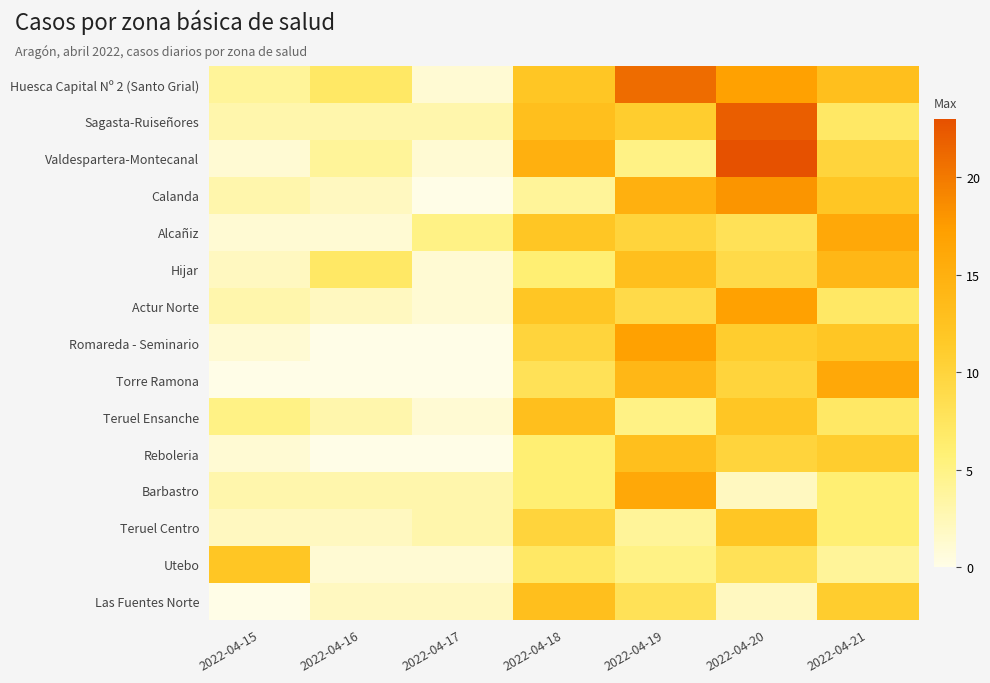

Reading right to left, list all the values displayed in this chart.

Huesca Capital Nº 2 (Santo Grial): 2022-04-21=13	2022-04-20=17	2022-04-19=21	2022-04-18=12	2022-04-17=1	2022-04-16=7	2022-04-15=4
Sagasta-Ruiseñores: 2022-04-21=7	2022-04-20=22	2022-04-19=11	2022-04-18=13	2022-04-17=3	2022-04-16=3	2022-04-15=3
Valdespartera-Montecanal: 2022-04-21=10	2022-04-20=23	2022-04-19=5	2022-04-18=15	2022-04-17=1	2022-04-16=4	2022-04-15=1
Calanda: 2022-04-21=12	2022-04-20=18	2022-04-19=15	2022-04-18=4	2022-04-17=0	2022-04-16=2	2022-04-15=3
Alcañiz: 2022-04-21=16	2022-04-20=8	2022-04-19=10	2022-04-18=12	2022-04-17=5	2022-04-16=1	2022-04-15=1
Hijar: 2022-04-21=14	2022-04-20=9	2022-04-19=13	2022-04-18=6	2022-04-17=1	2022-04-16=7	2022-04-15=2
Actur Norte: 2022-04-21=7	2022-04-20=17	2022-04-19=9	2022-04-18=12	2022-04-17=1	2022-04-16=2	2022-04-15=3
Romareda - Seminario: 2022-04-21=12	2022-04-20=11	2022-04-19=17	2022-04-18=10	2022-04-17=0	2022-04-16=0	2022-04-15=1
Torre Ramona: 2022-04-21=16	2022-04-20=10	2022-04-19=14	2022-04-18=8	2022-04-17=0	2022-04-16=0	2022-04-15=0
Teruel Ensanche: 2022-04-21=7	2022-04-20=12	2022-04-19=5	2022-04-18=13	2022-04-17=1	2022-04-16=3	2022-04-15=5
Reboleria: 2022-04-21=11	2022-04-20=10	2022-04-19=13	2022-04-18=6	2022-04-17=0	2022-04-16=0	2022-04-15=1
Barbastro: 2022-04-21=6	2022-04-20=2	2022-04-19=16	2022-04-18=6	2022-04-17=3	2022-04-16=3	2022-04-15=3
Teruel Centro: 2022-04-21=6	2022-04-20=12	2022-04-19=4	2022-04-18=10	2022-04-17=3	2022-04-16=2	2022-04-15=2
Utebo: 2022-04-21=4	2022-04-20=8	2022-04-19=5	2022-04-18=7	2022-04-17=1	2022-04-16=1	2022-04-15=12
Las Fuentes Norte: 2022-04-21=11	2022-04-20=2	2022-04-19=8	2022-04-18=13	2022-04-17=2	2022-04-16=2	2022-04-15=0